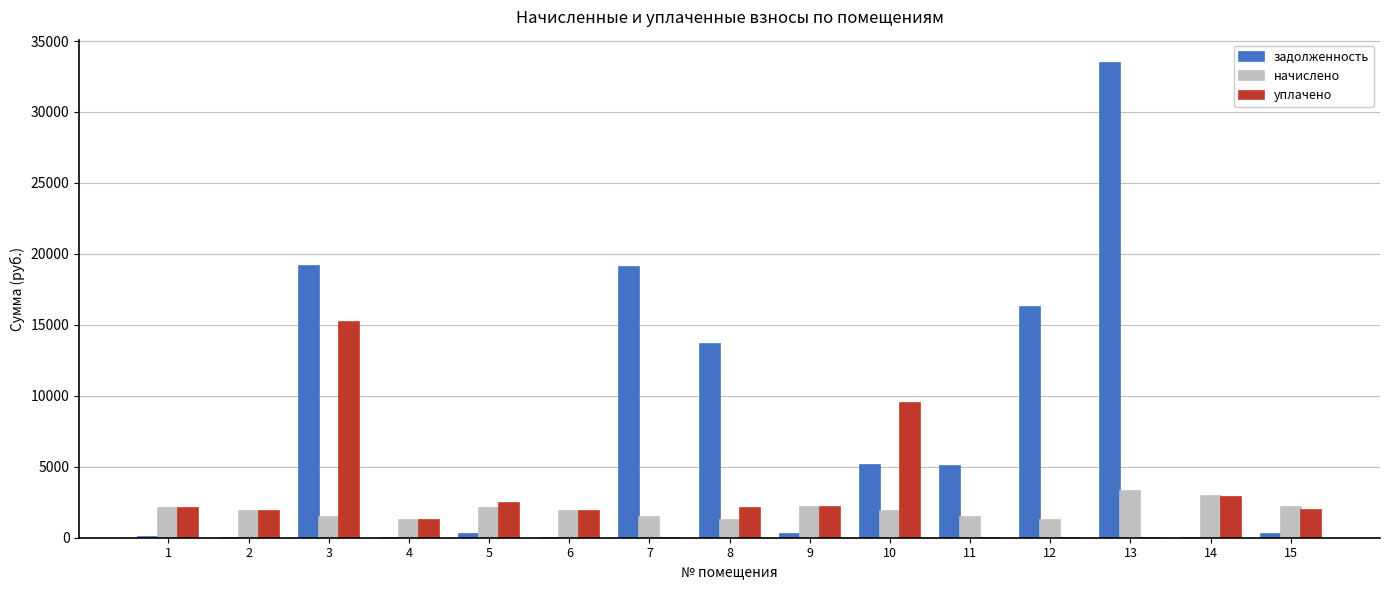

Which series changed the most between 6 and 10?

уплачено